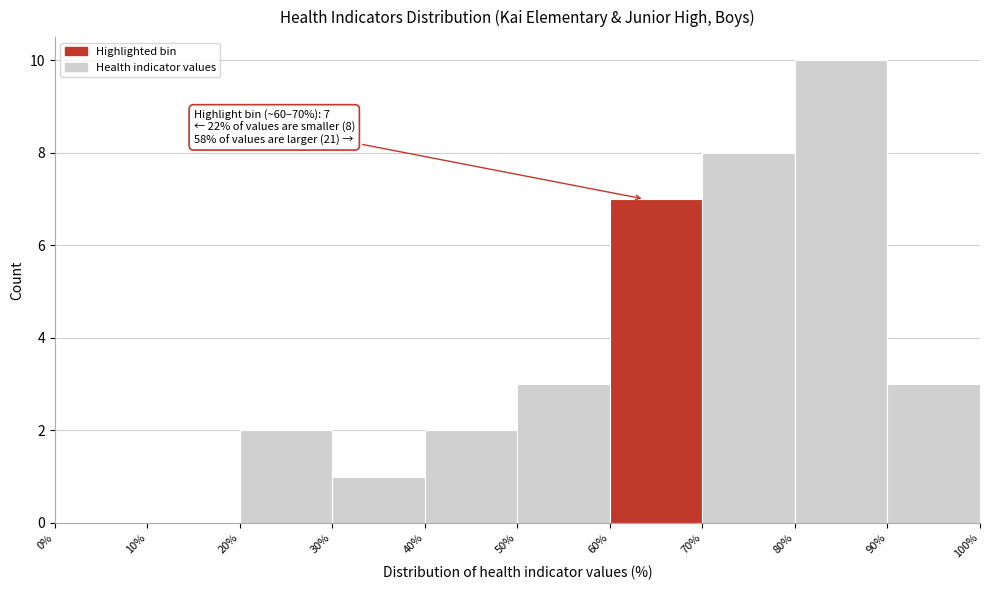

Over which range of the x-axis is the bar tallest?

80% to 90%